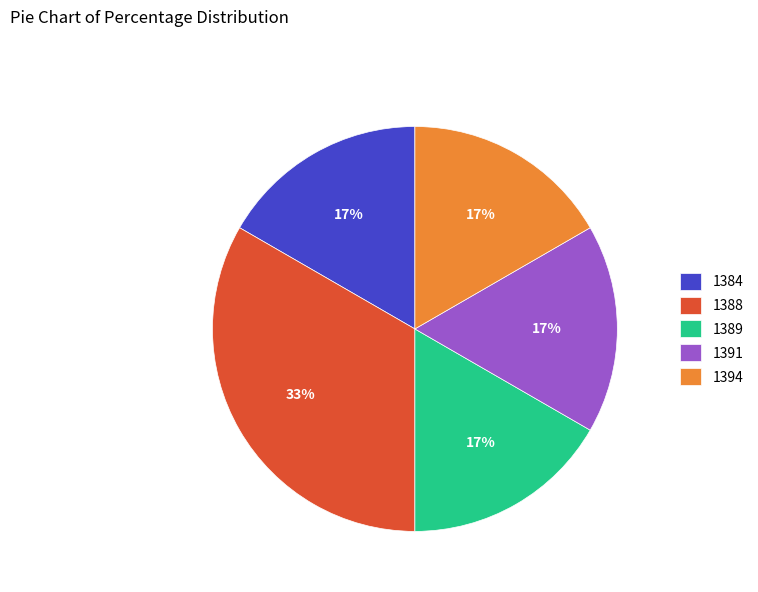

To the nearest percent, what is the average slice percentage?

20%